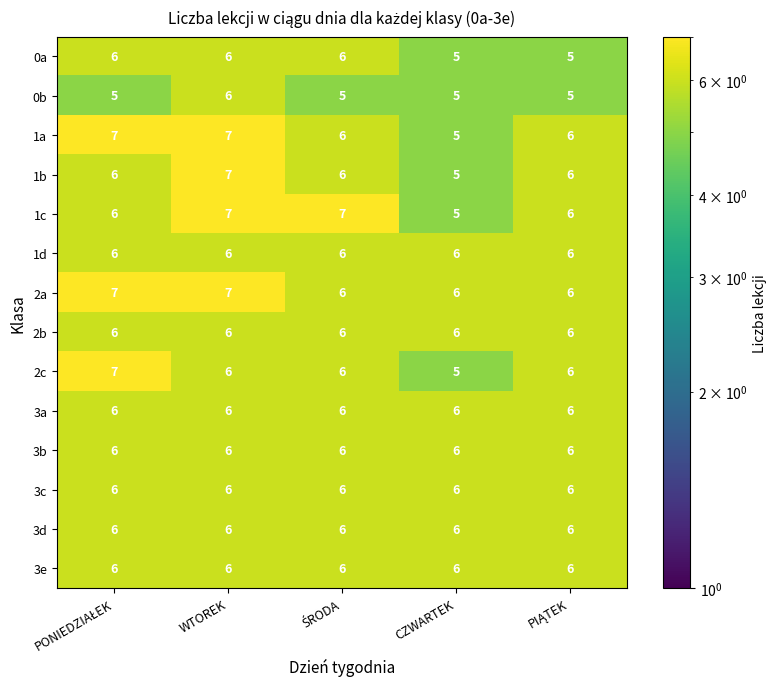

At which category is the sum across all series the highest?

WTOREK